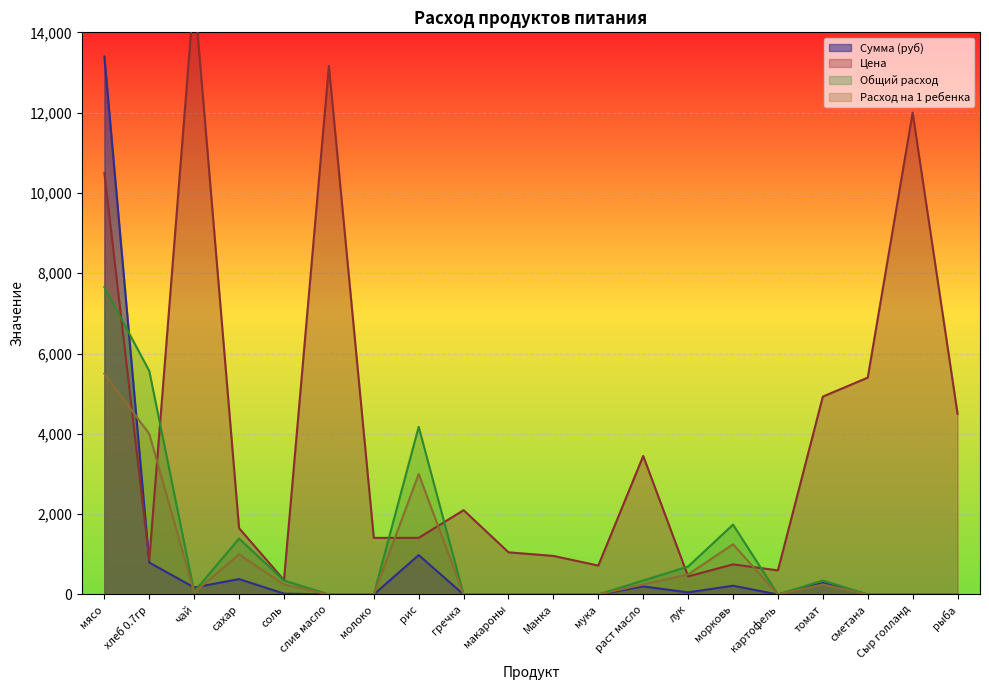

The value of Цена at раст масло is 3450.0. True or false?

True